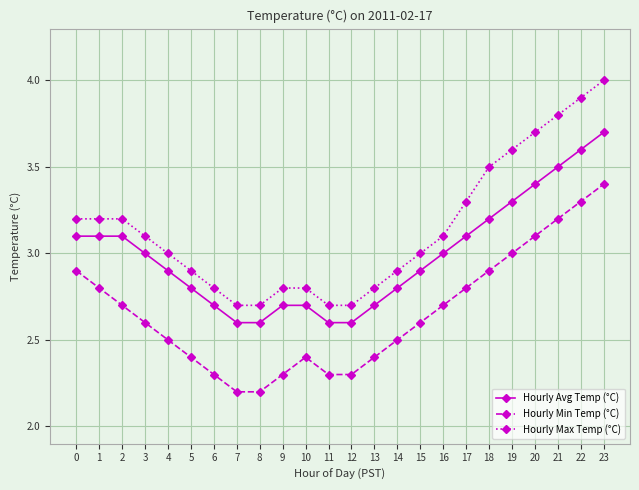

Reading left to right, extract all data points from this chart.

Hourly Avg Temp (°C): 3.1	3.1	3.1	3.0	2.9	2.8	2.7	2.6	2.6	2.7	2.7	2.6	2.6	2.7	2.8	2.9	3.0	3.1	3.2	3.3	3.4	3.5	3.6	3.7
Hourly Min Temp (°C): 2.9	2.8	2.7	2.6	2.5	2.4	2.3	2.2	2.2	2.3	2.4	2.3	2.3	2.4	2.5	2.6	2.7	2.8	2.9	3.0	3.1	3.2	3.3	3.4
Hourly Max Temp (°C): 3.2	3.2	3.2	3.1	3.0	2.9	2.8	2.7	2.7	2.8	2.8	2.7	2.7	2.8	2.9	3.0	3.1	3.3	3.5	3.6	3.7	3.8	3.9	4.0